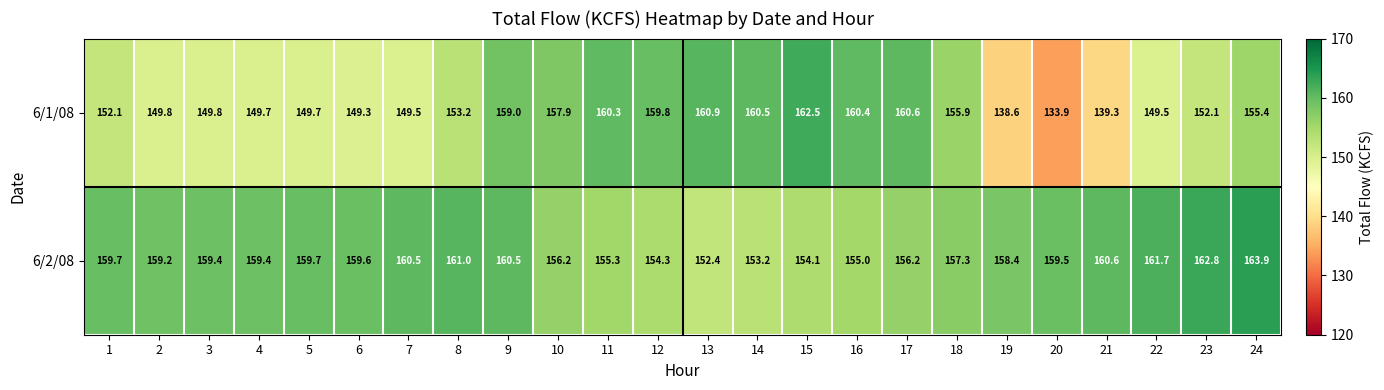

What is the maximum value shown in the chart?

163.9